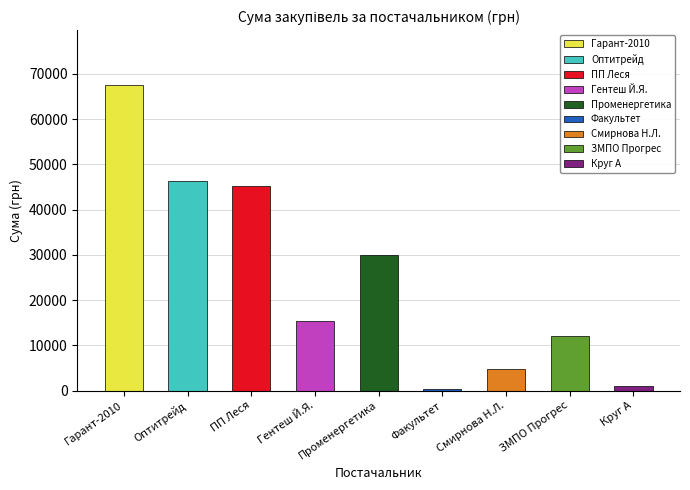

Between ФОП "Гентеш Й.Я." and ТОВ "Оптитрейд" , which is larger?

ТОВ "Оптитрейд" 